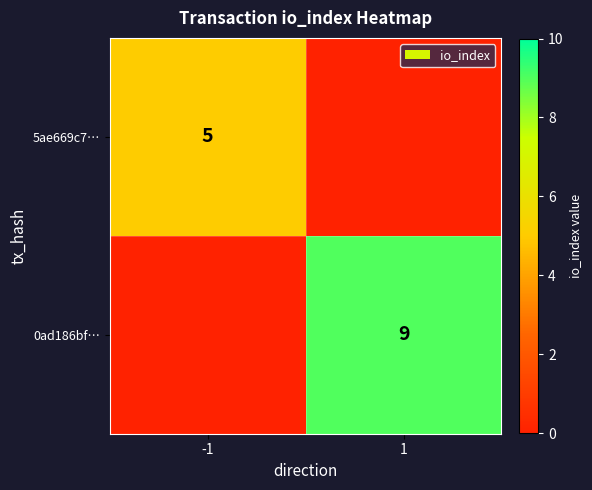

True or false: 0ad186bf… has a value of 3 at 1.

False